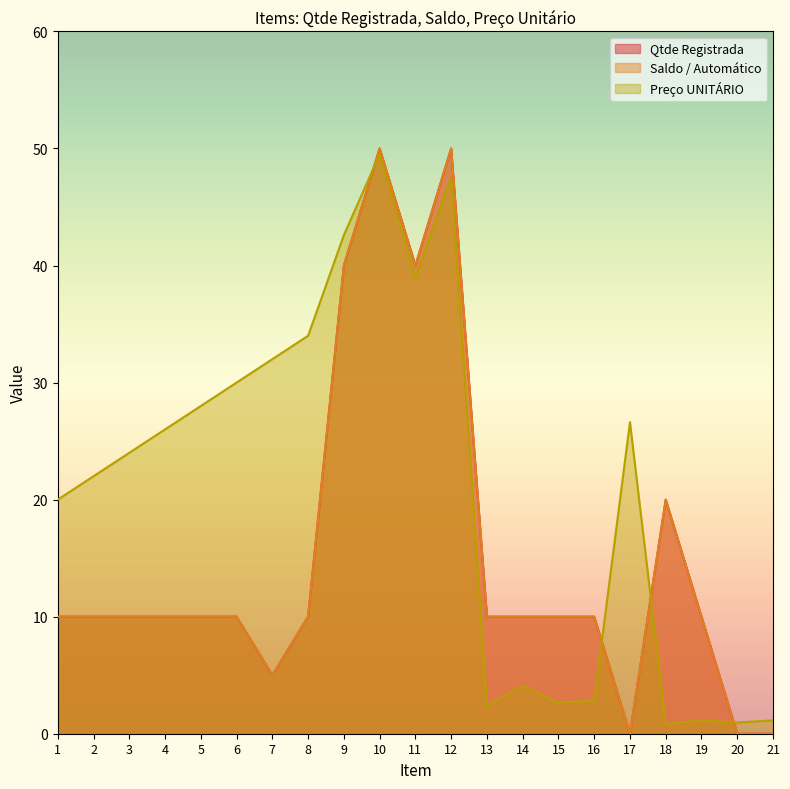

What is the difference between the highest and lowest values at 6?

20.0